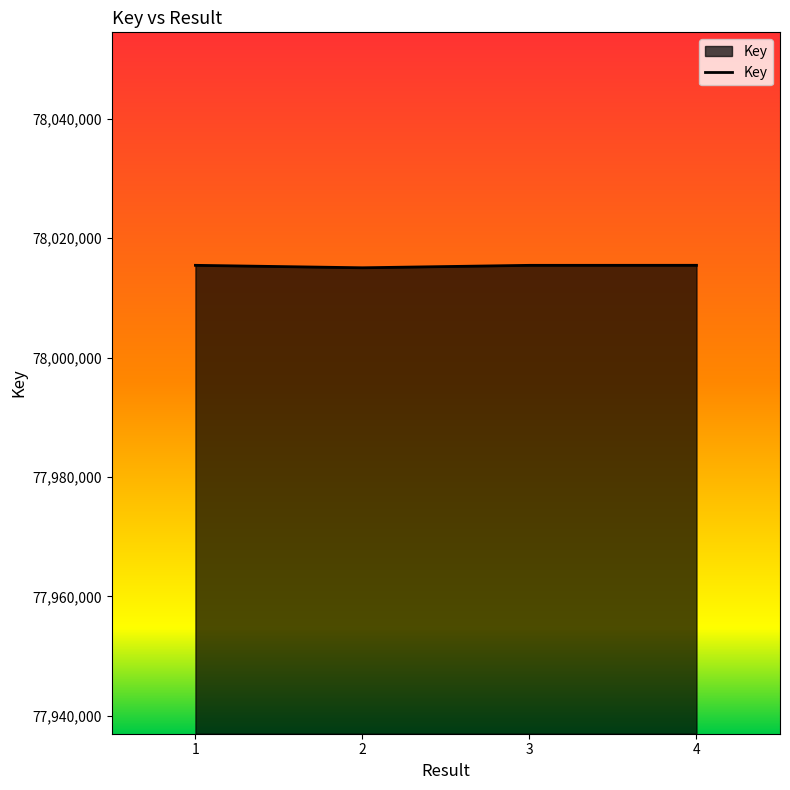

What is the approximate value at 3, to the nearest 5?

78015440